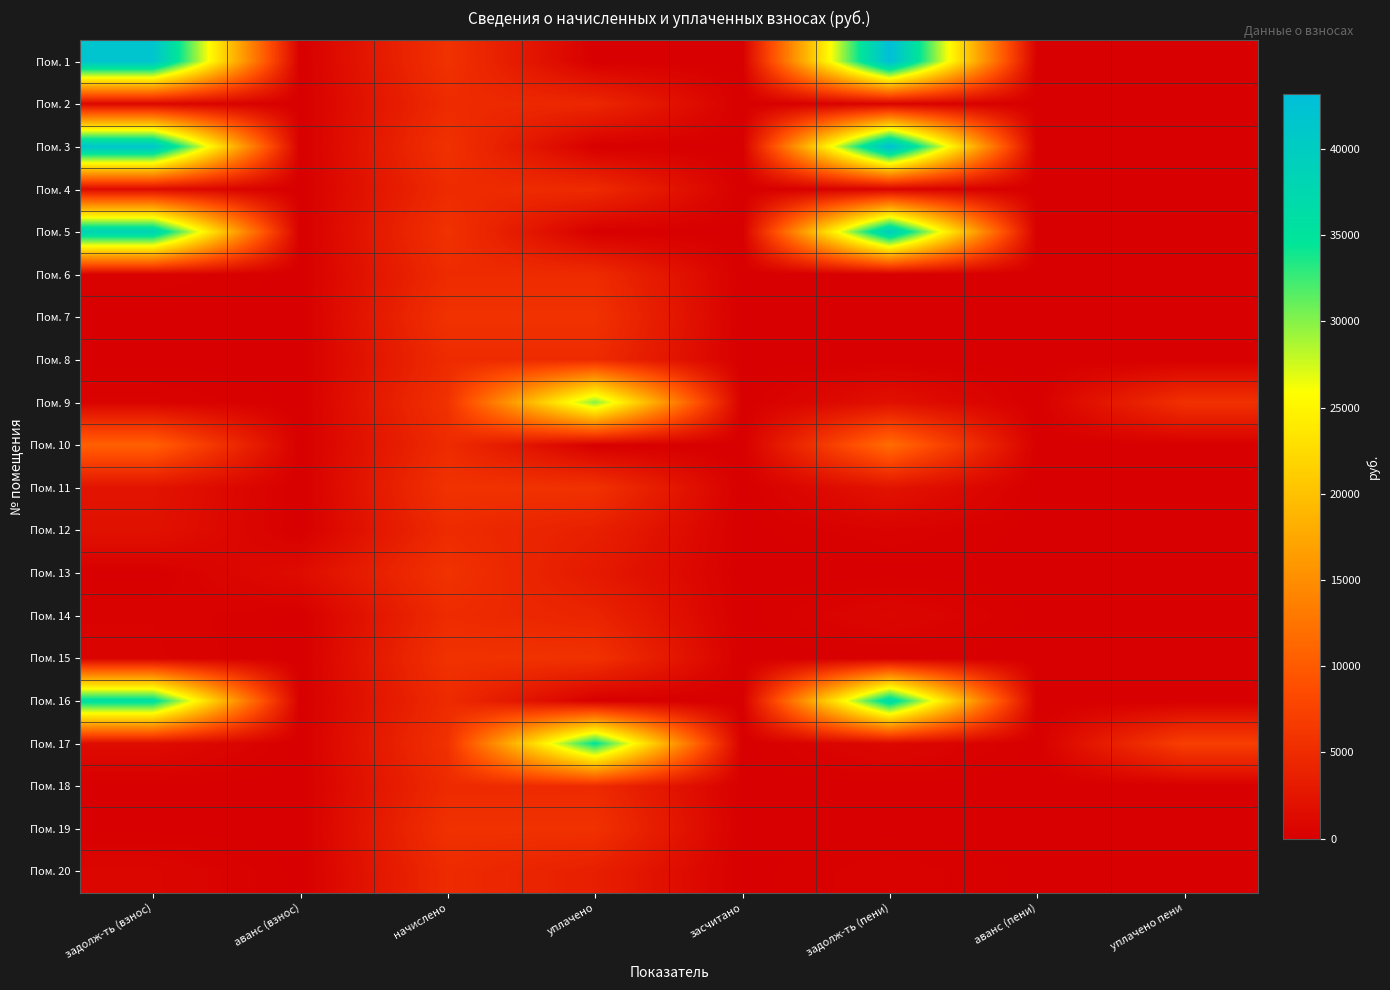

Rank the series by their maximum value, from lowest to highest.

Пом. 18, Пом. 20, Пом. 2, Пом. 4, Пом. 12, Пом. 6, Пом. 8, Пом. 14, Пом. 19, Пом. 7, Пом. 15, Пом. 11, Пом. 13, Пом. 10, Пом. 9, Пом. 17, Пом. 16, Пом. 5, Пом. 3, Пом. 1